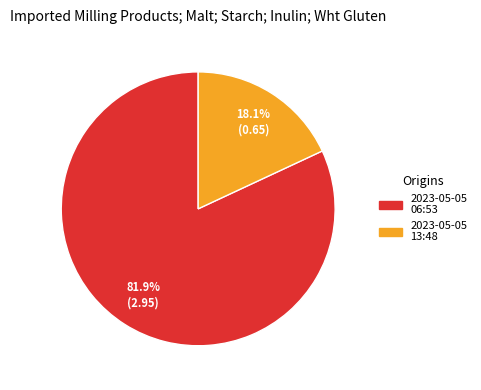

To the nearest percent, what is the difference between the largest and smallest slice percentages?

64%